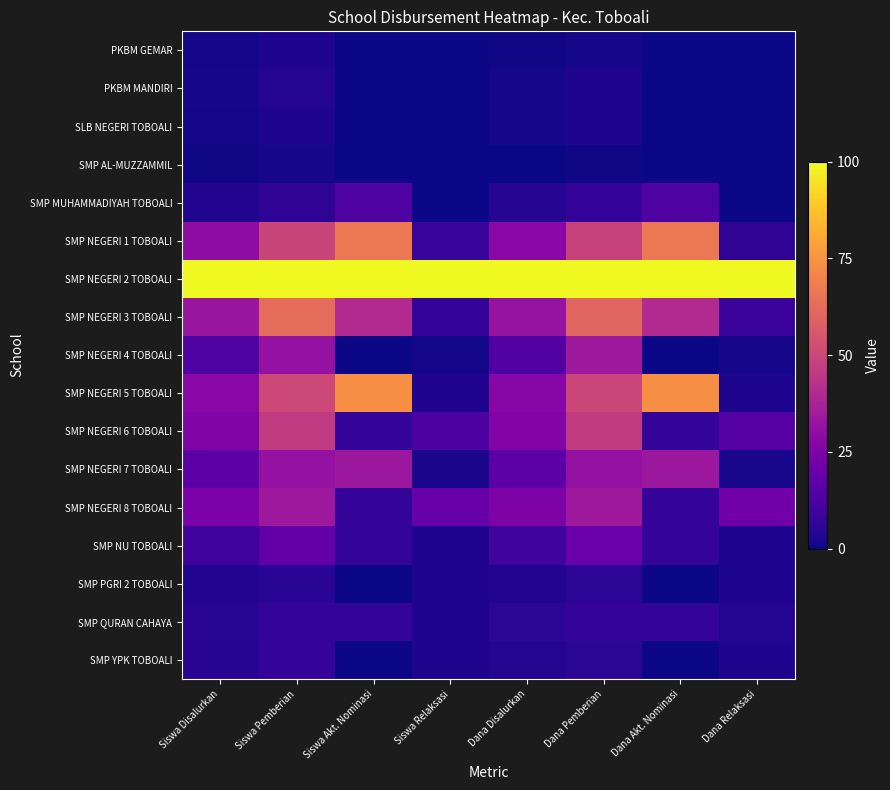

Rank the series by their maximum value, from lowest to highest.

SMP AL-MUZZAMMIL, PKBM GEMAR, SLB NEGERI TOBOALI, PKBM MANDIRI, SMP PGRI 2 TOBOALI, SMP QURAN CAHAYA, SMP YPK TOBOALI, SMP MUHAMMADIYAH TOBOALI, SMP NU TOBOALI, SMP NEGERI 7 TOBOALI, SMP NEGERI 4 TOBOALI, SMP NEGERI 8 TOBOALI, SMP NEGERI 6 TOBOALI, SMP NEGERI 3 TOBOALI, SMP NEGERI 1 TOBOALI, SMP NEGERI 5 TOBOALI, SMP NEGERI 2 TOBOALI